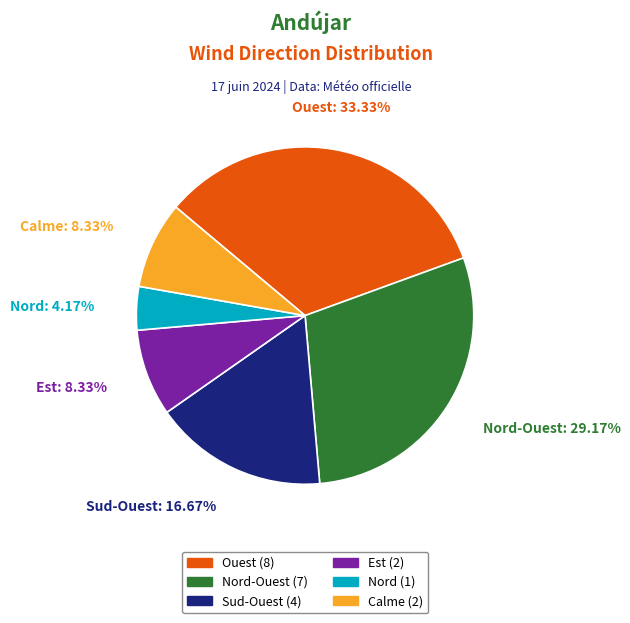

Does any single category account for the majority?

No